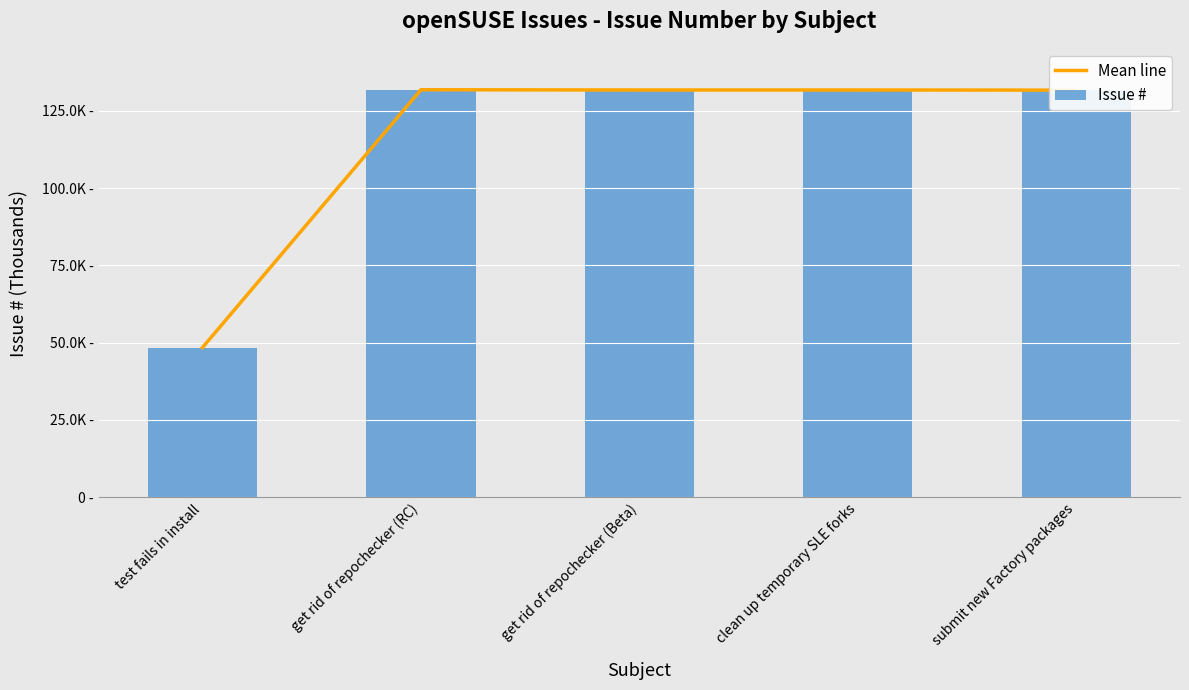

At which label is Mean line closest to 90092?

submit new Factory packages